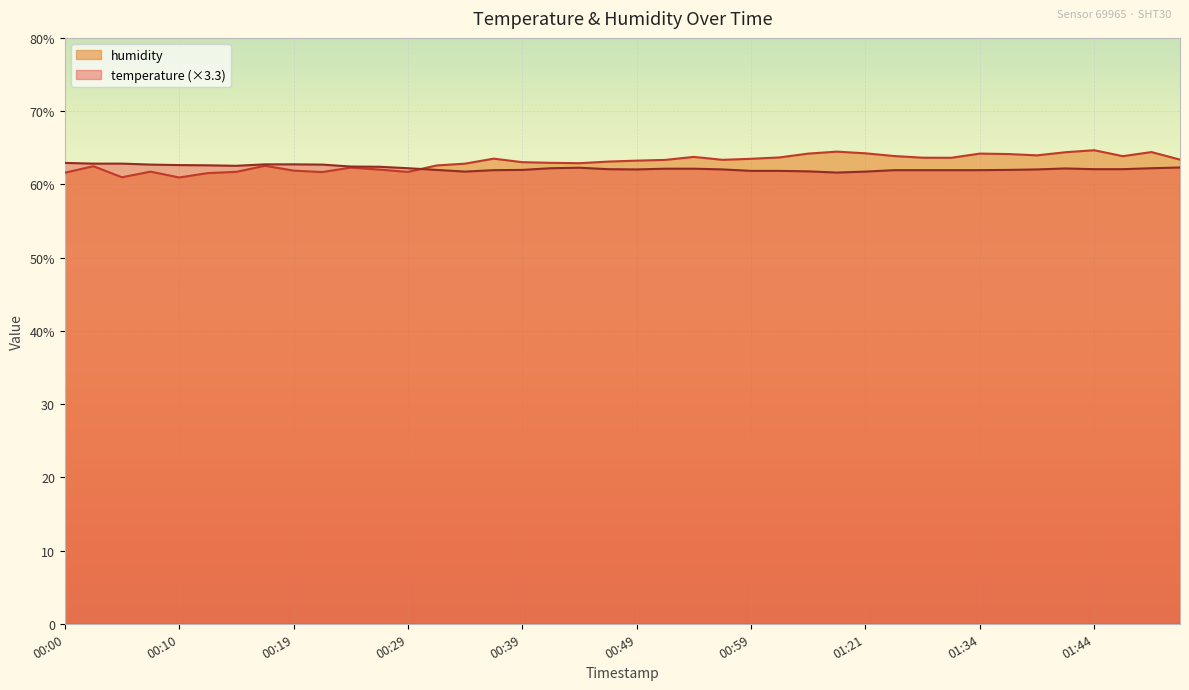

Reading right to left, extract all data points from this chart.

temperature: 62.3	62.2	62.1	62.1	62.2	62.0	62.0	61.9	61.9	61.9	61.9	61.7	61.6	61.8	61.8	61.8	62.0	62.1	62.1	62.0	62.1	62.3	62.2	62.0	61.9	61.7	62.0	62.2	62.4	62.4	62.7	62.7	62.7	62.5	62.6	62.6	62.7	62.8	62.8	62.9
humidity: 63.4	64.4	63.9	64.7	64.4	64.0	64.1	64.2	63.6	63.6	63.9	64.2	64.5	64.2	63.7	63.5	63.4	63.8	63.3	63.2	63.1	62.9	62.9	63.0	63.5	62.8	62.6	61.7	62.0	62.3	61.7	61.9	62.5	61.7	61.5	60.9	61.7	61.0	62.5	61.6